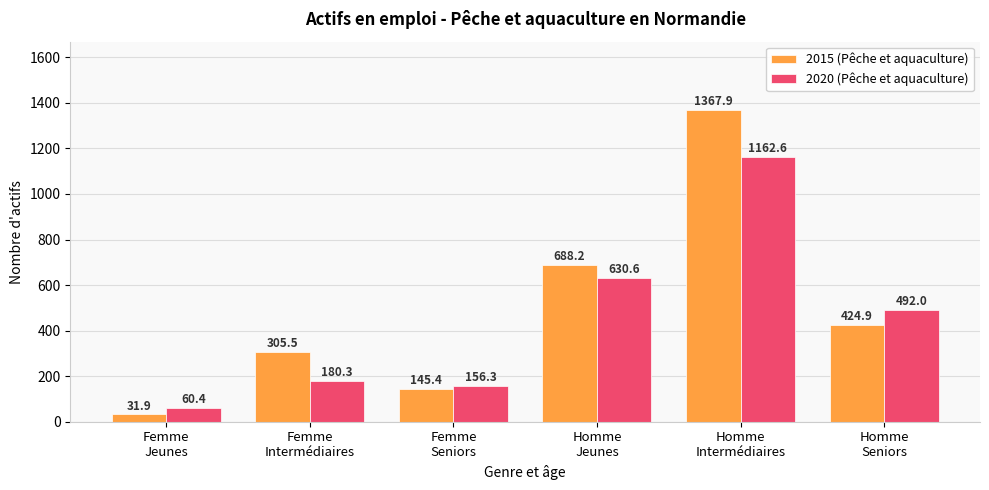

What is the difference between the maximum and minimum values in the 2020 (Pêche et aquaculture) series?

1102.2